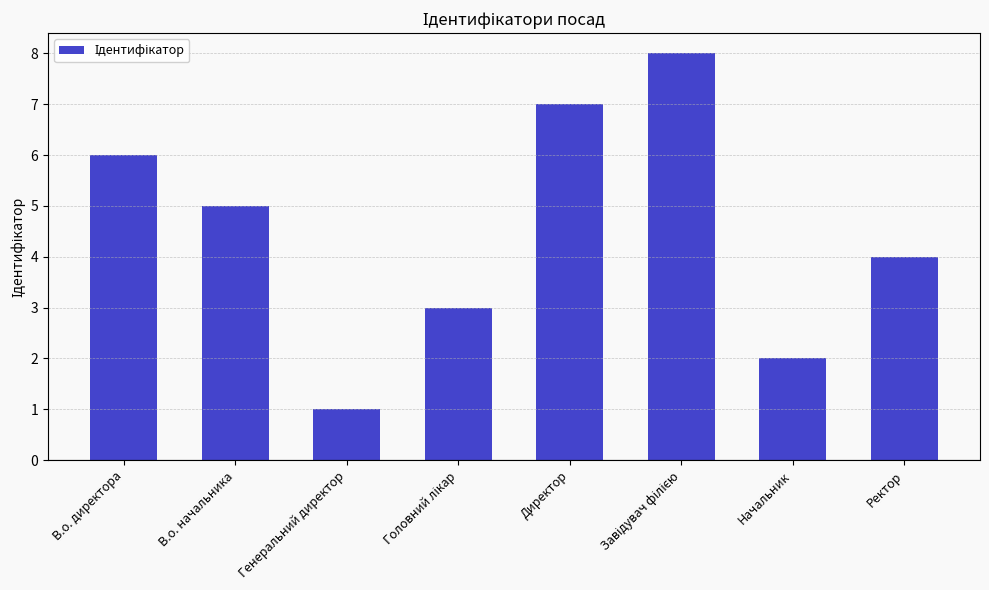

What is the label of the 4th bar from the right?

Директор